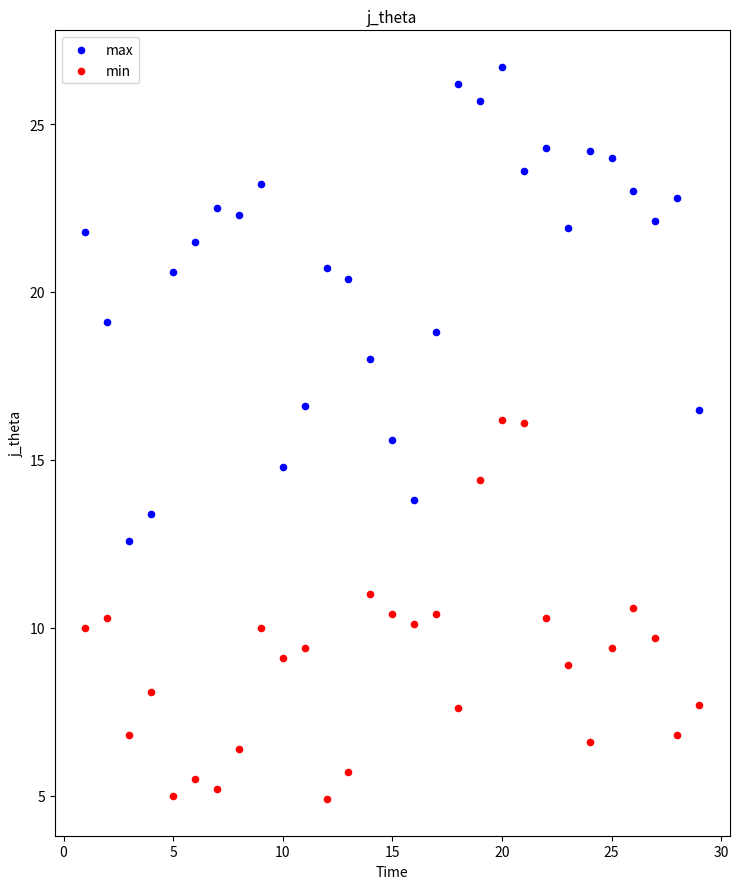

Which series has the largest Y range (max minus min)?

max